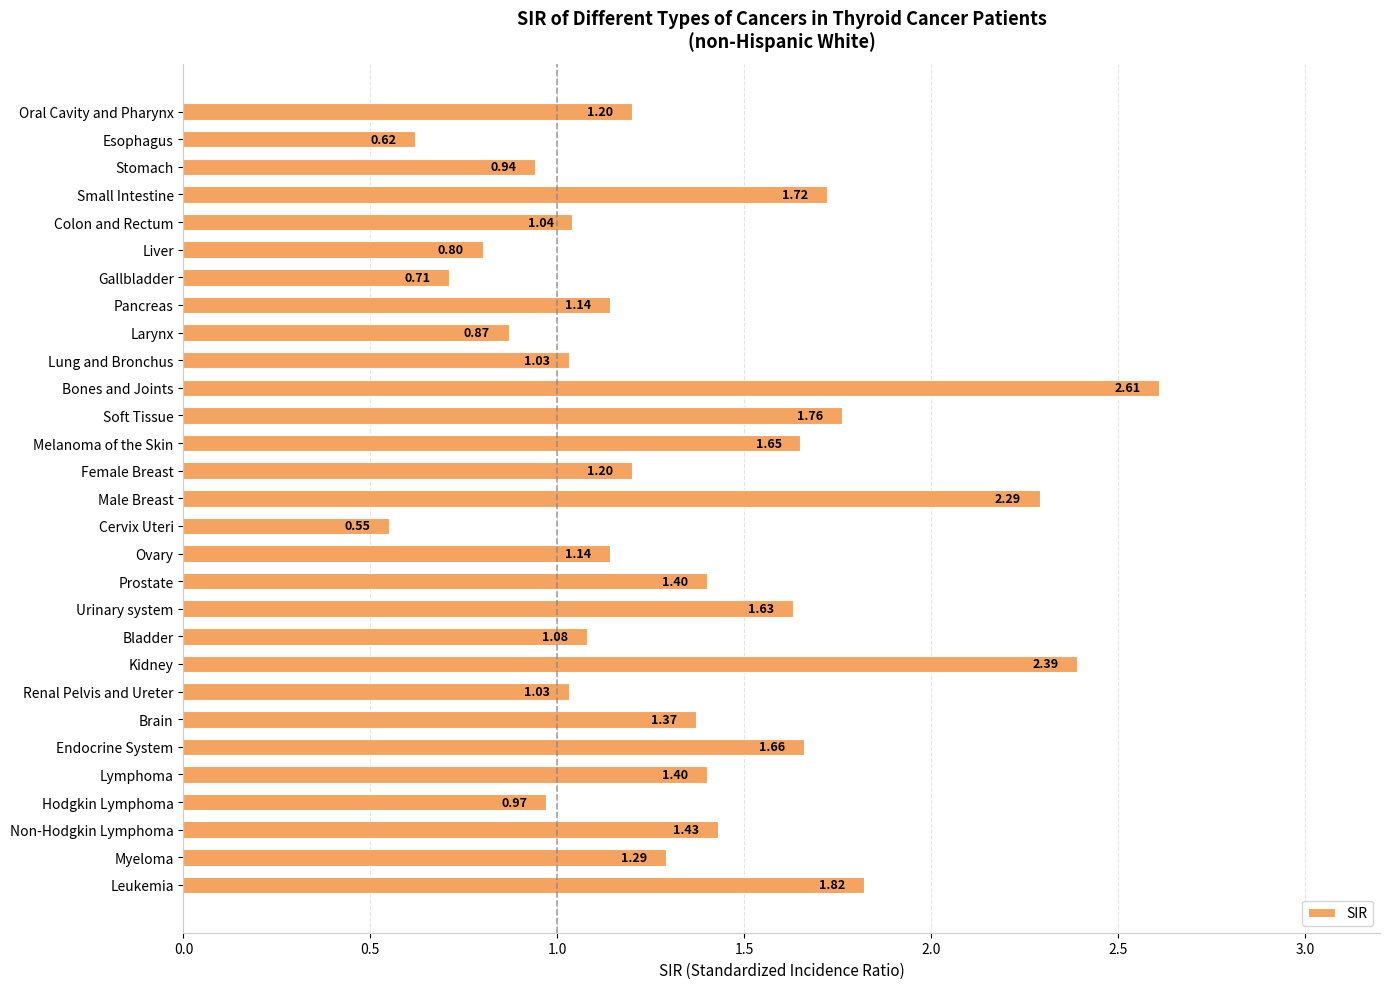

Does the chart contain any negative values?

No